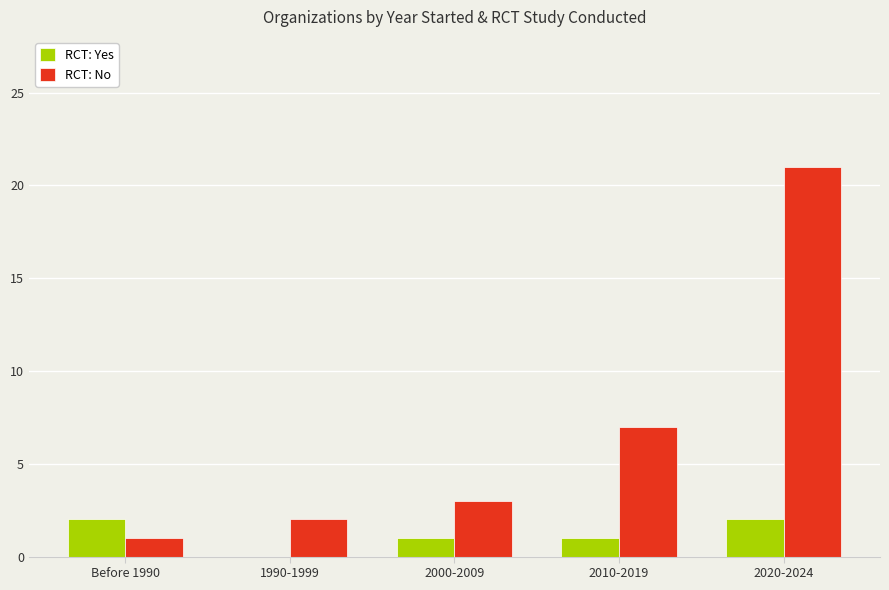

The RCT: Yes series shows 1 at 1990-1999. True or false?

False